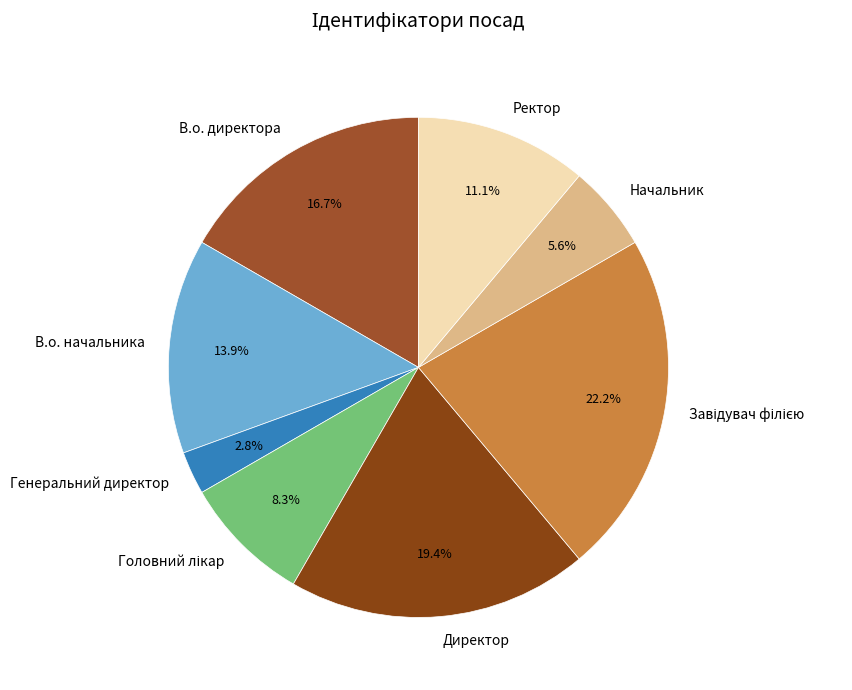

To the nearest percent, what percentage of the pie is В.о. директора?

17%